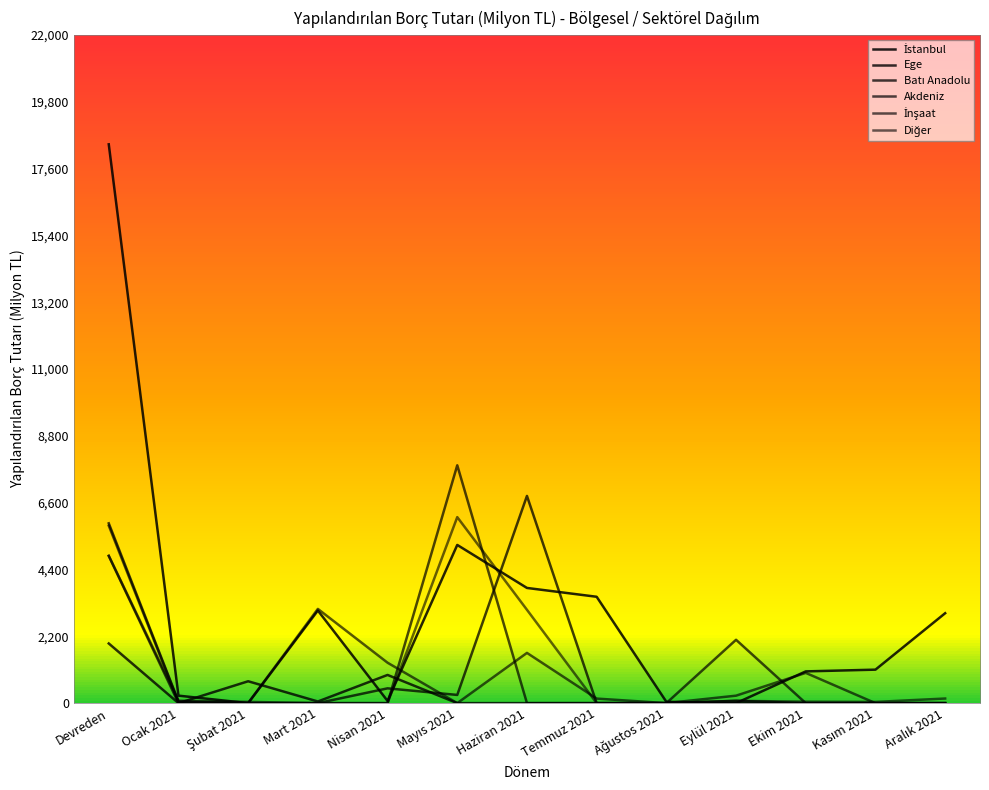

At Haziran 2021, list the series in order from smallest to largest.

Ege, Akdeniz, İnşaat, Diğer, İstanbul, Batı Anadolu